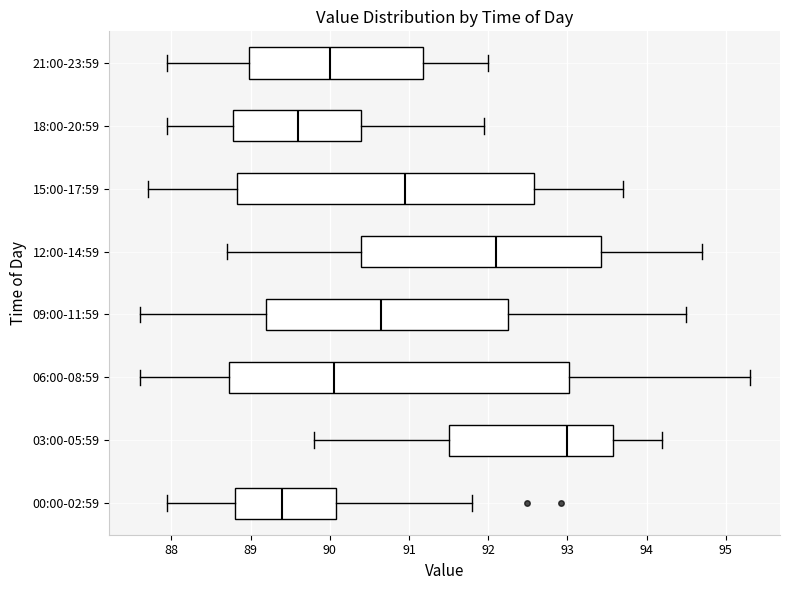

Reading bottom to top, read every box against the x-axis: the position of its median line, the range the box covers, and the ends of its whiskers. The values are not printed on the chart, so give them approximately, as read against the axis.

00:00-02:59: median 89.4, box 88.8 to 90.1, whiskers 88.0 to 91.8
03:00-05:59: median 93.0, box 91.5 to 93.6, whiskers 89.8 to 94.2
06:00-08:59: median 90.1, box 88.7 to 93.0, whiskers 87.6 to 95.3
09:00-11:59: median 90.7, box 89.2 to 92.3, whiskers 87.6 to 94.5
12:00-14:59: median 92.1, box 90.4 to 93.4, whiskers 88.7 to 94.7
15:00-17:59: median 91.0, box 88.8 to 92.6, whiskers 87.7 to 93.7
18:00-20:59: median 89.6, box 88.8 to 90.4, whiskers 88.0 to 92.0
21:00-23:59: median 90.0, box 89.0 to 91.2, whiskers 88.0 to 92.0